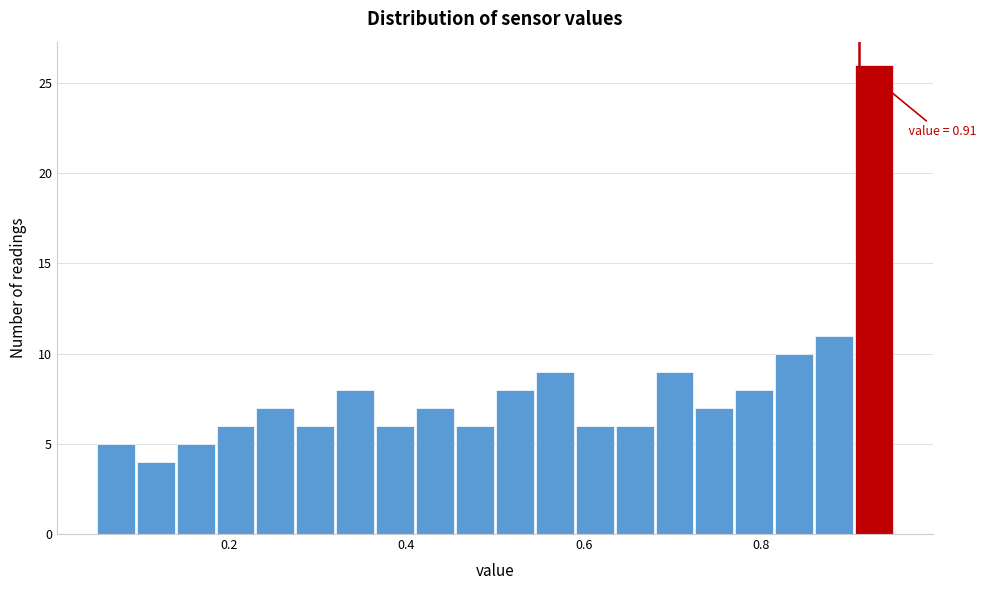

Read against the x-axis, roughly where is the centre of the tallest bar?

0.92